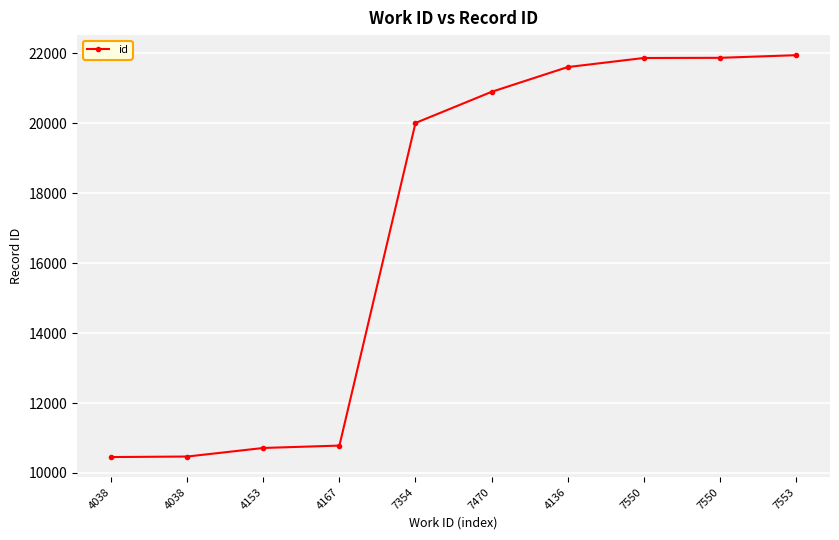

The value at 7550 is 21871. True or false?

True